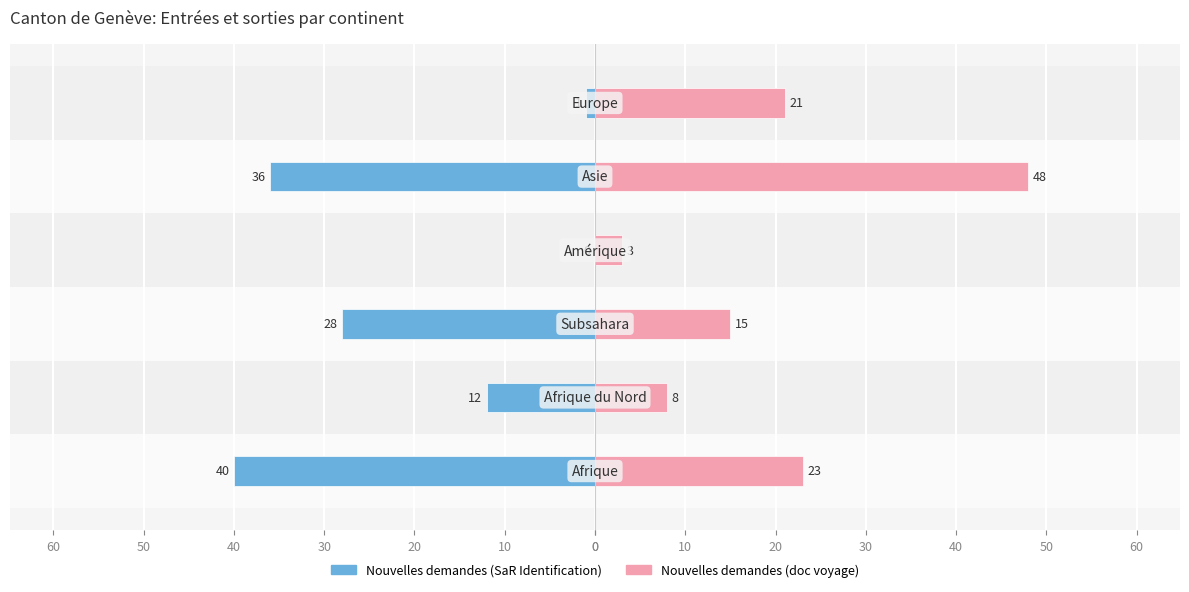

Is it true that Nouvelles demandes (SaR Identification) equals -49 at 40?

False